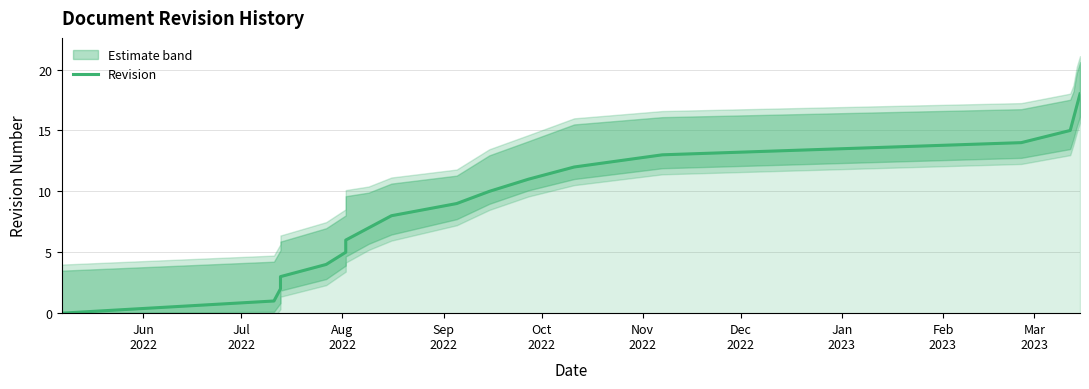

True or false: there are more than 1 points higher than both neighbors.

False